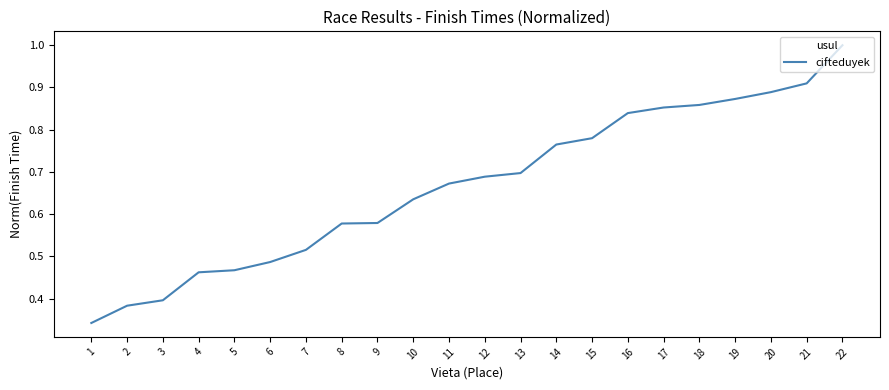

At which label is the value closest to 0?

1